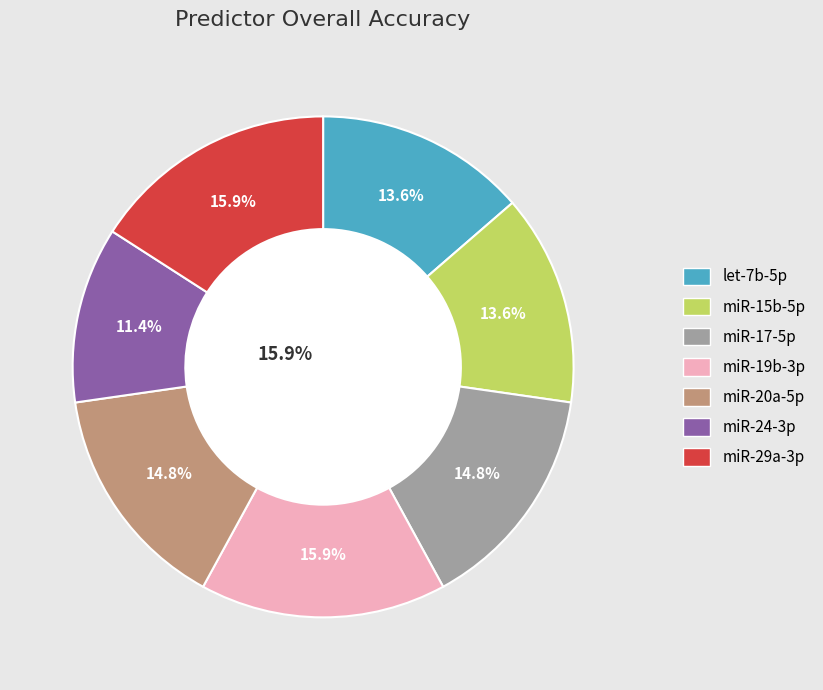

To the nearest percent, what is the difference between the miR-20a-5p and miR-24-3p slice percentages?

3%